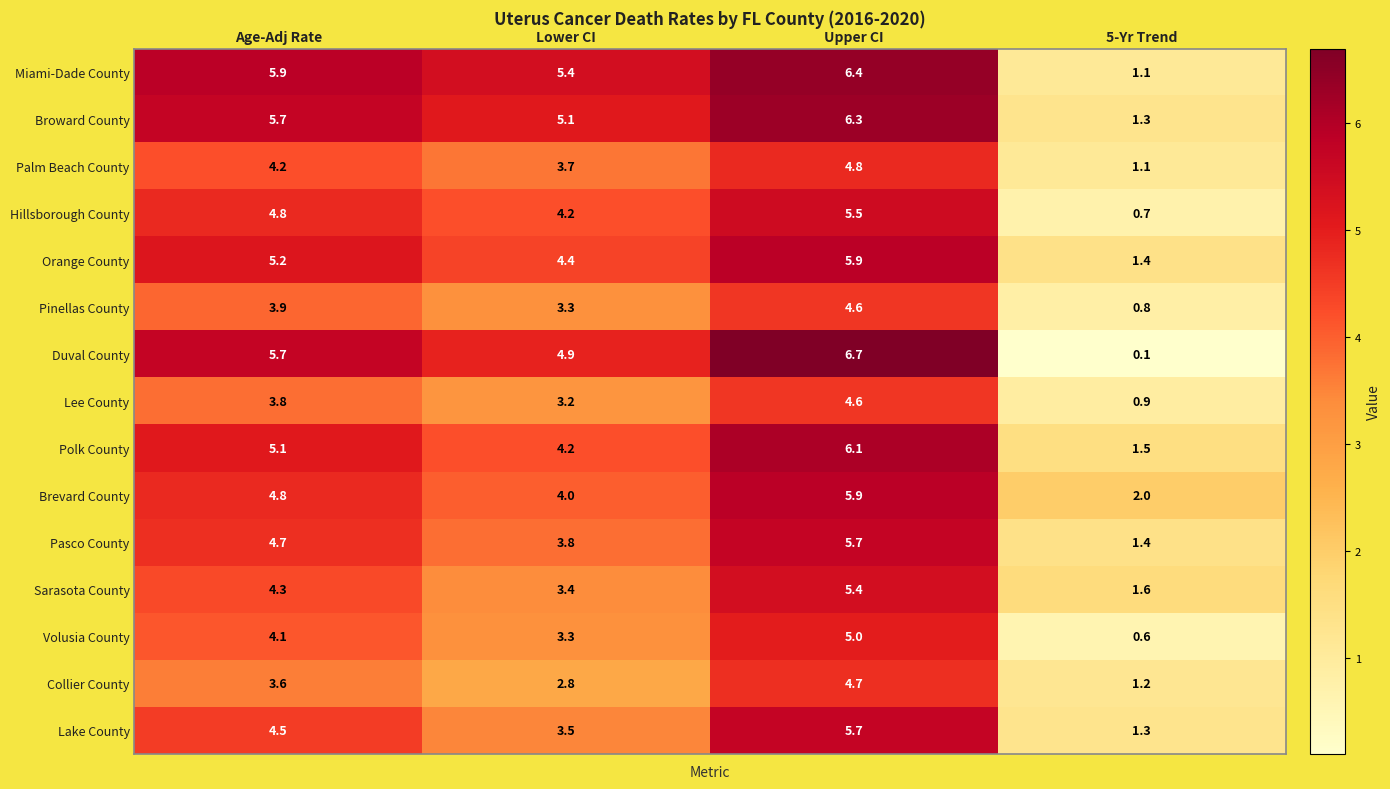

Which category has the lowest value in the Lee County series?

5-Yr Trend